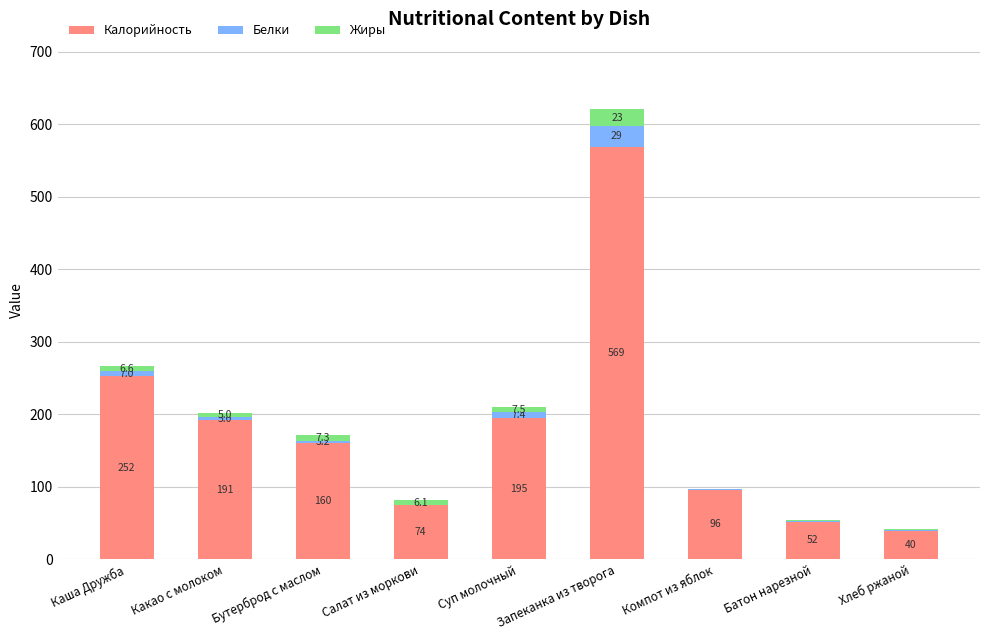

At which category is the sum across all series the highest?

Запеканка из творога